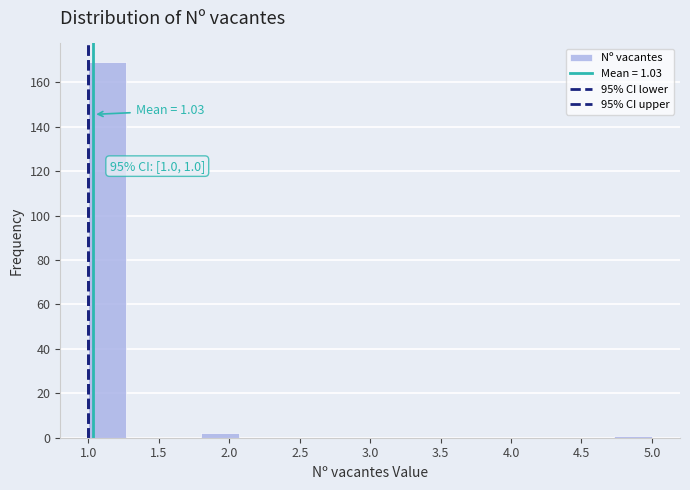

Over which range of the x-axis is the bar tallest?

1.00 to 1.25